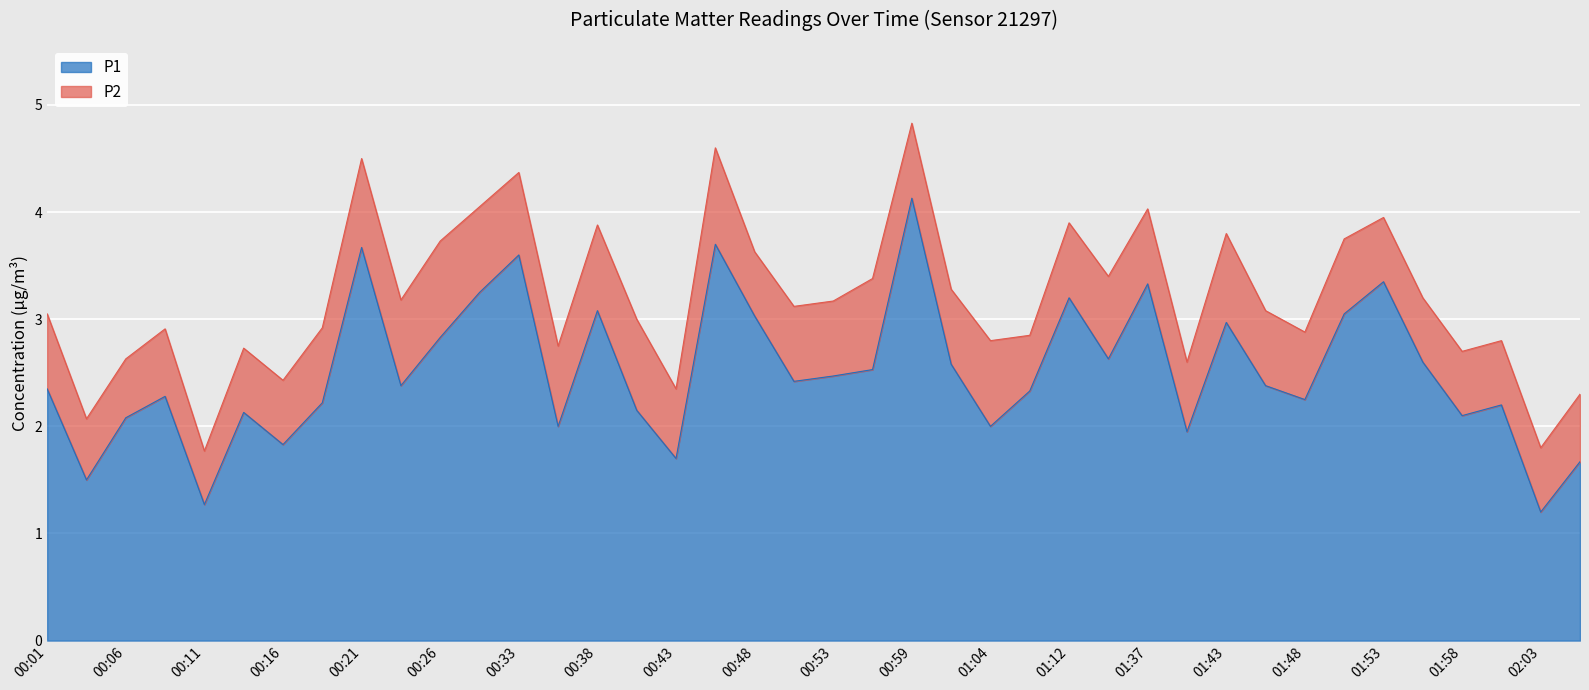

Which label corresponds to the smallest value in the chart?

02:03